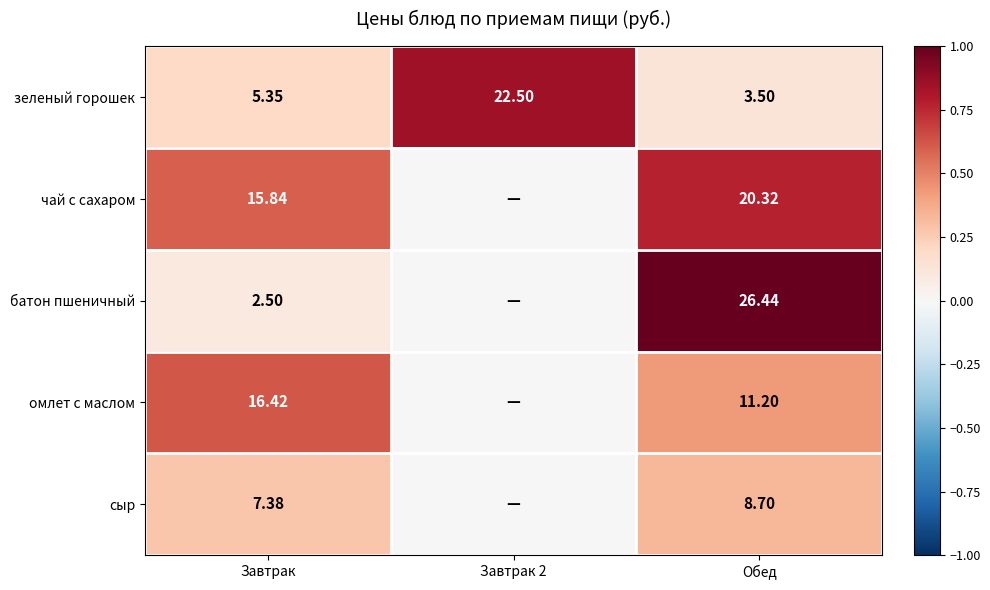

Where does the зеленый горошек series first go above 5?

Завтрак